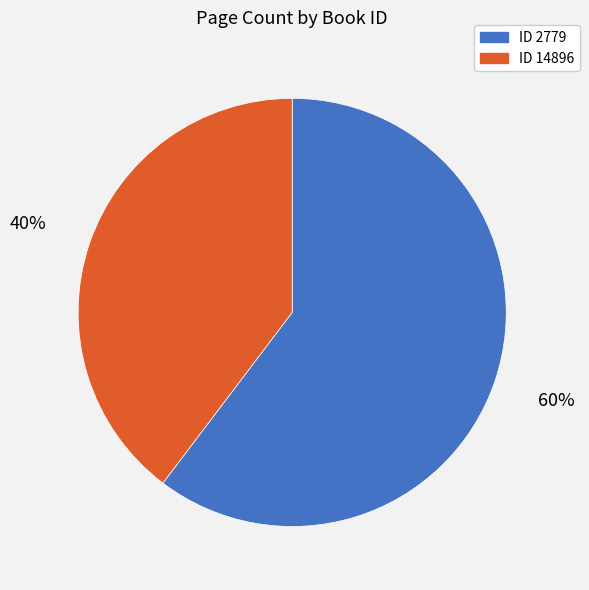

To the nearest percent, what is the average slice percentage?

50%